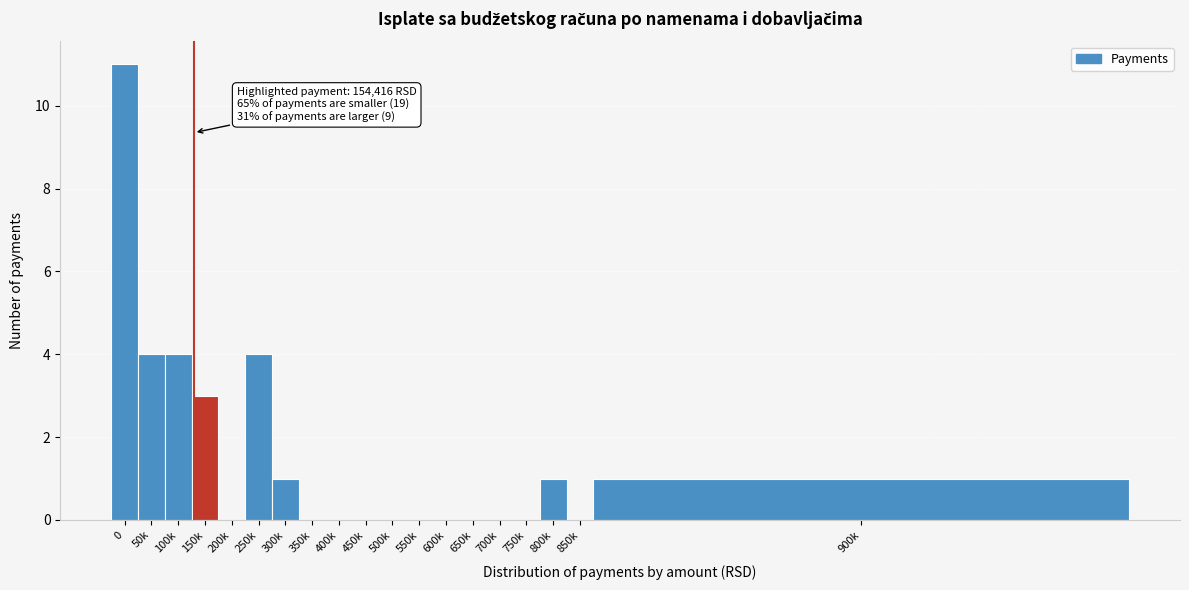

Reading right to left, extract all data points from this chart.

900k=1	850k=0	800k=1	750k=0	700k=0	650k=0	600k=0	550k=0	500k=0	450k=0	400k=0	350k=0	300k=1	250k=4	200k=0	150k=3	100k=4	50k=4	0=11